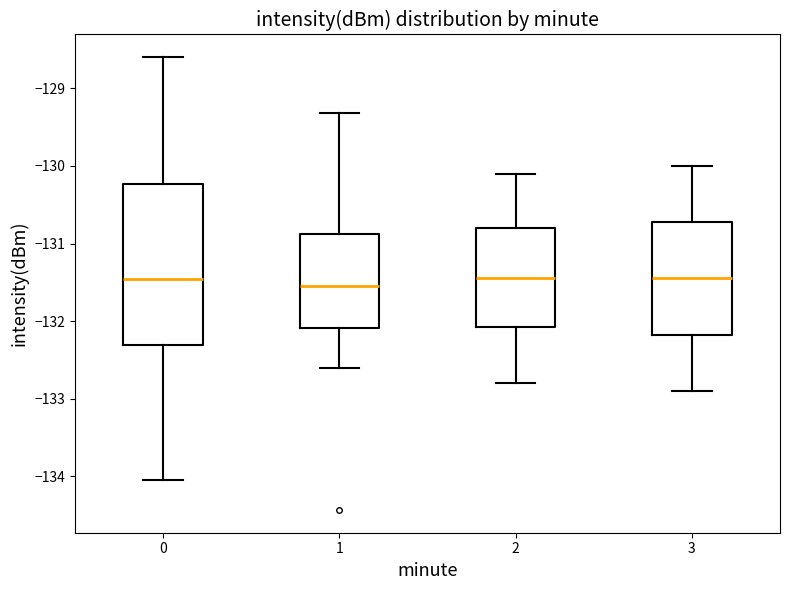

Where does the lower whisker of the box at x = 2 end on the y-axis? The values are not printed on the chart, so give them approximately, as read against the axis.

-132.8